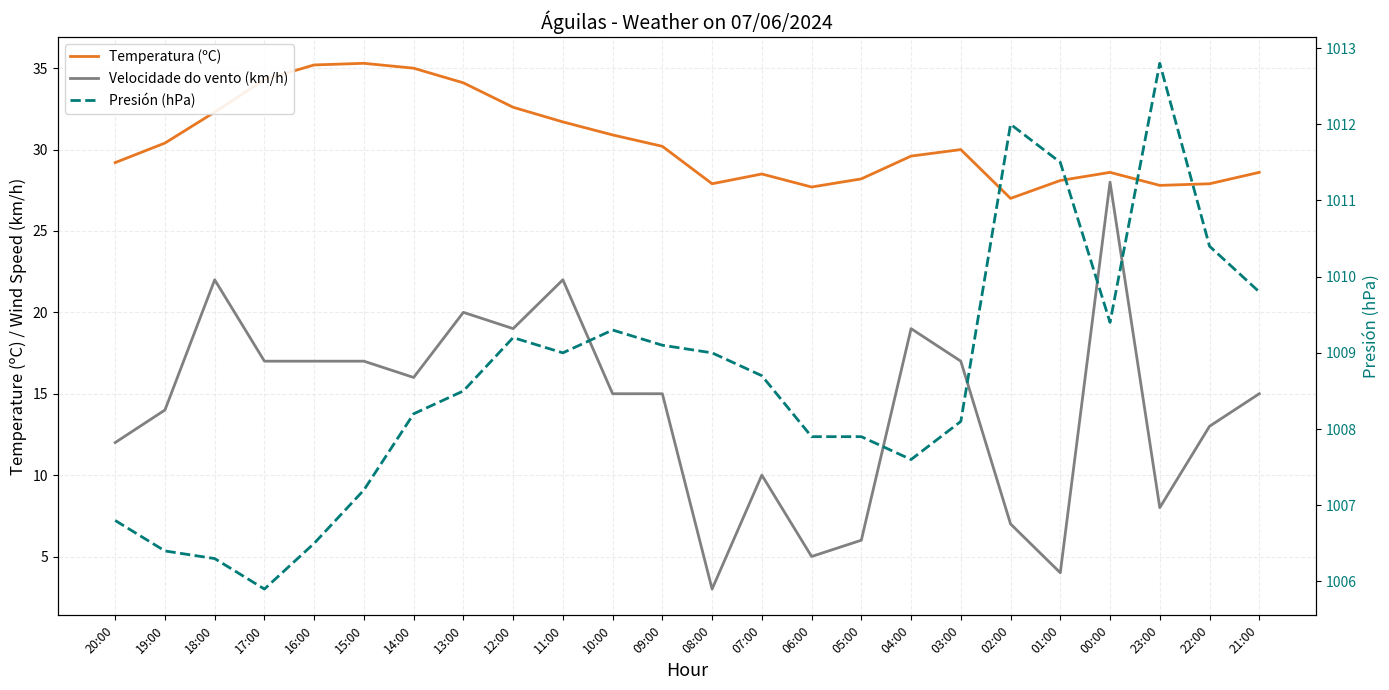

Rank the series at 22:00 from highest to lowest value.

Presión (hPa), Temperatura (ºC), Velocidade do vento (km/h)